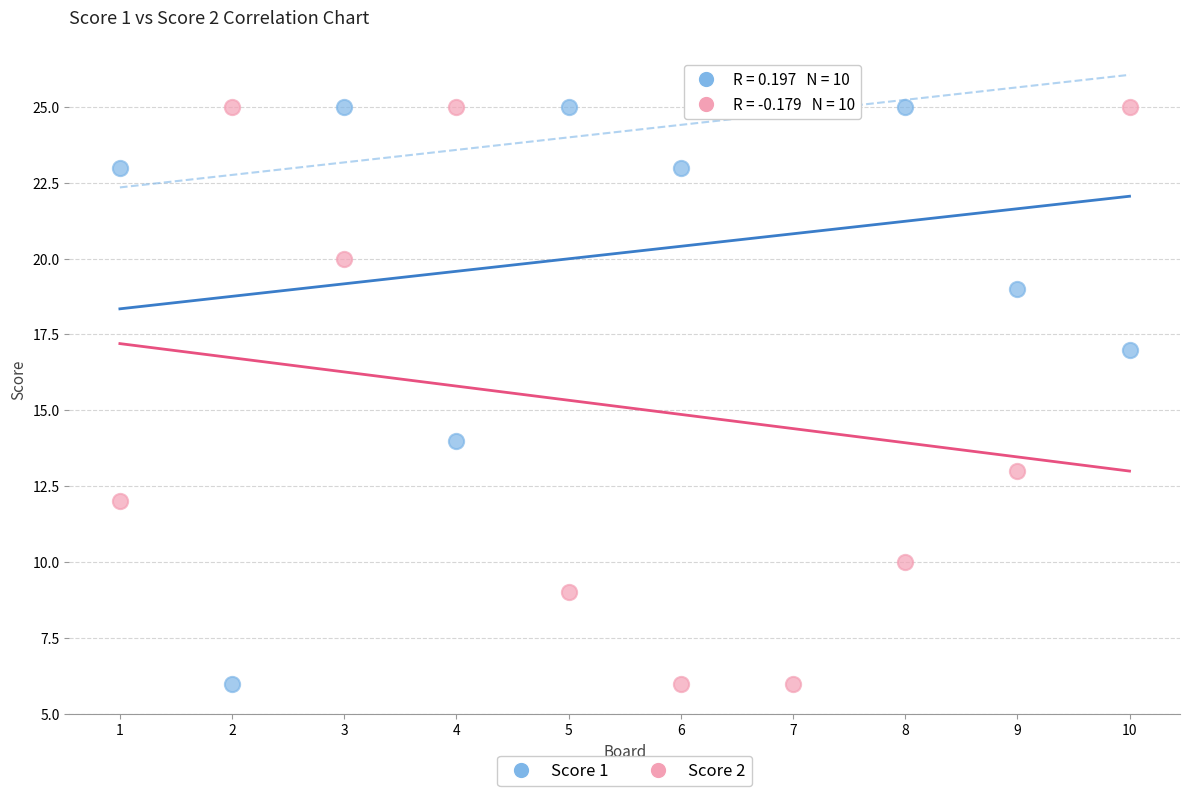

What is the X range (max minus min) for the scatter plot?

9